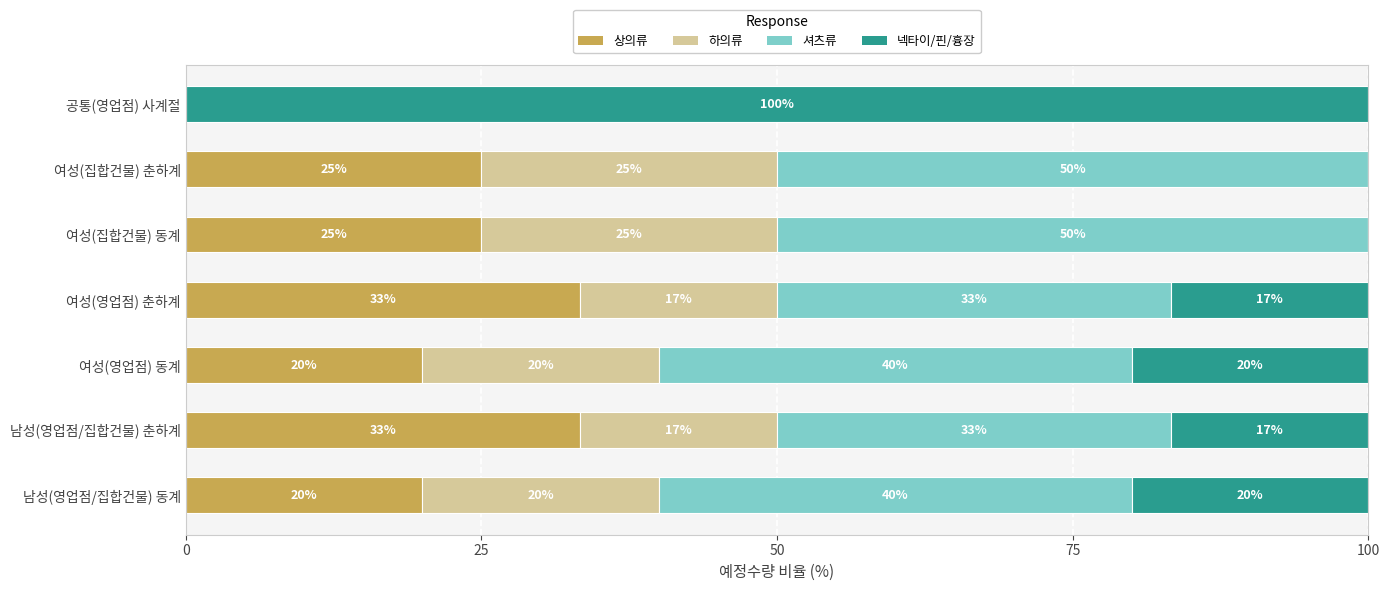

What is the total value across all series at 남성(영업점/집합건물) 춘하계?

100.0